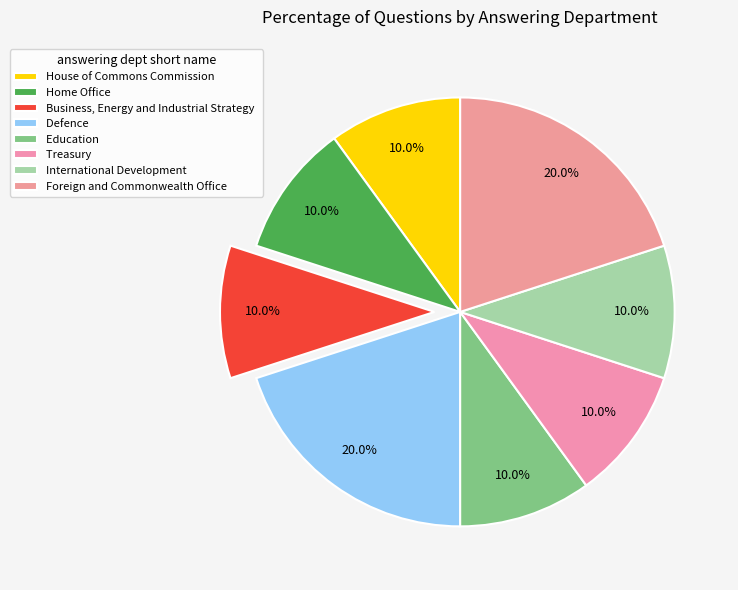

Combined, do Education and House of Commons Commission account for over 50%?

No